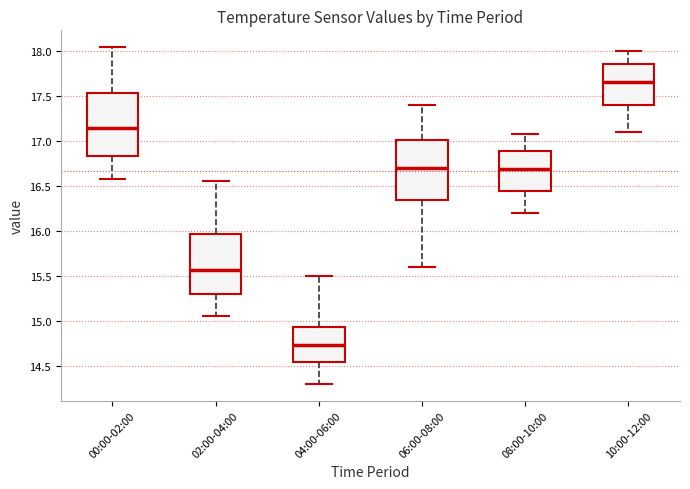

Reading left to right, read every box against the y-axis: the position of its median line, the range the box covers, and the ends of its whiskers. The values are not printed on the chart, so give them approximately, as read against the axis.

00:00-02:00: median 17.15, box 16.85 to 17.55, whiskers 16.55 to 18.05
02:00-04:00: median 15.55, box 15.30 to 15.95, whiskers 15.05 to 16.55
04:00-06:00: median 14.75, box 14.55 to 14.95, whiskers 14.30 to 15.50
06:00-08:00: median 16.70, box 16.35 to 17.00, whiskers 15.60 to 17.40
08:00-10:00: median 16.70, box 16.45 to 16.90, whiskers 16.20 to 17.10
10:00-12:00: median 17.65, box 17.40 to 17.85, whiskers 17.10 to 18.00